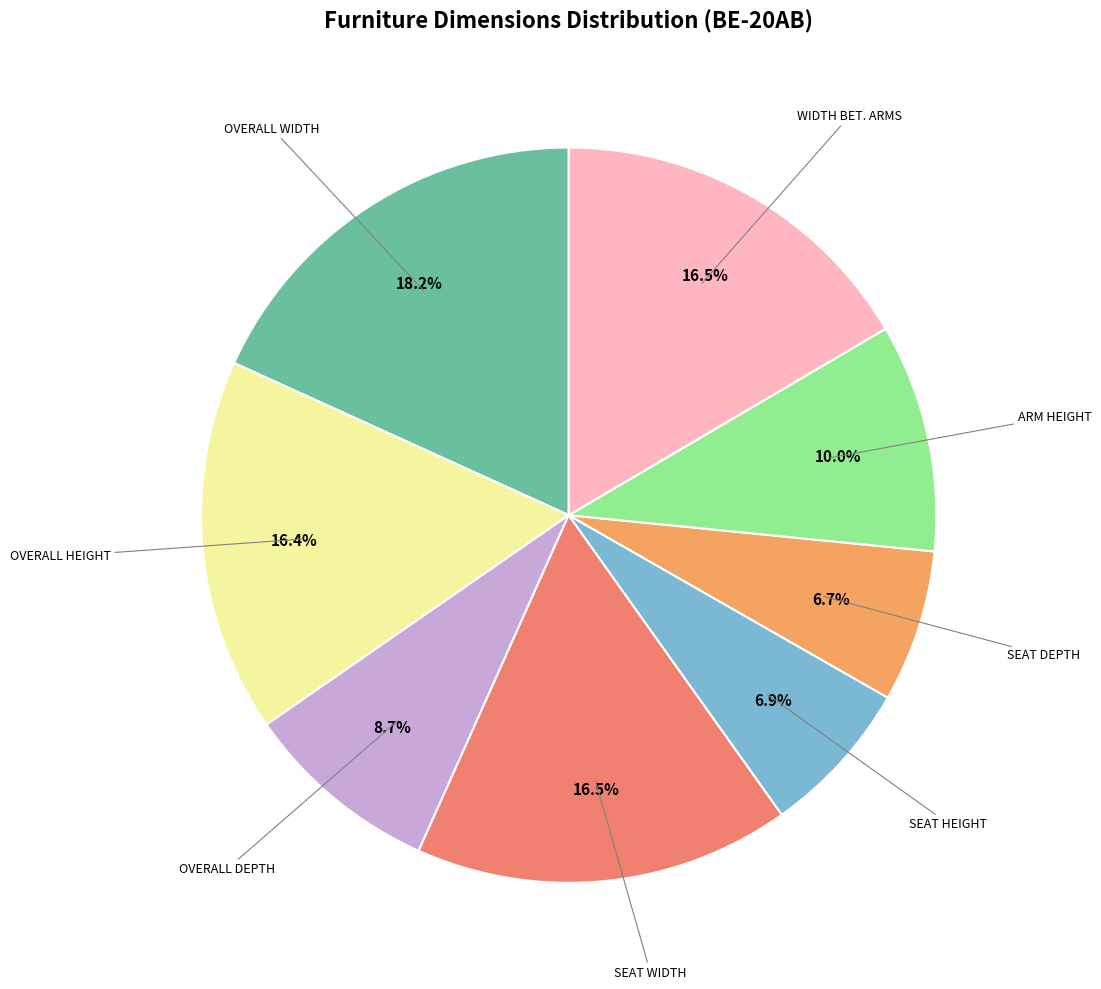

How many segments does this pie chart have?

8